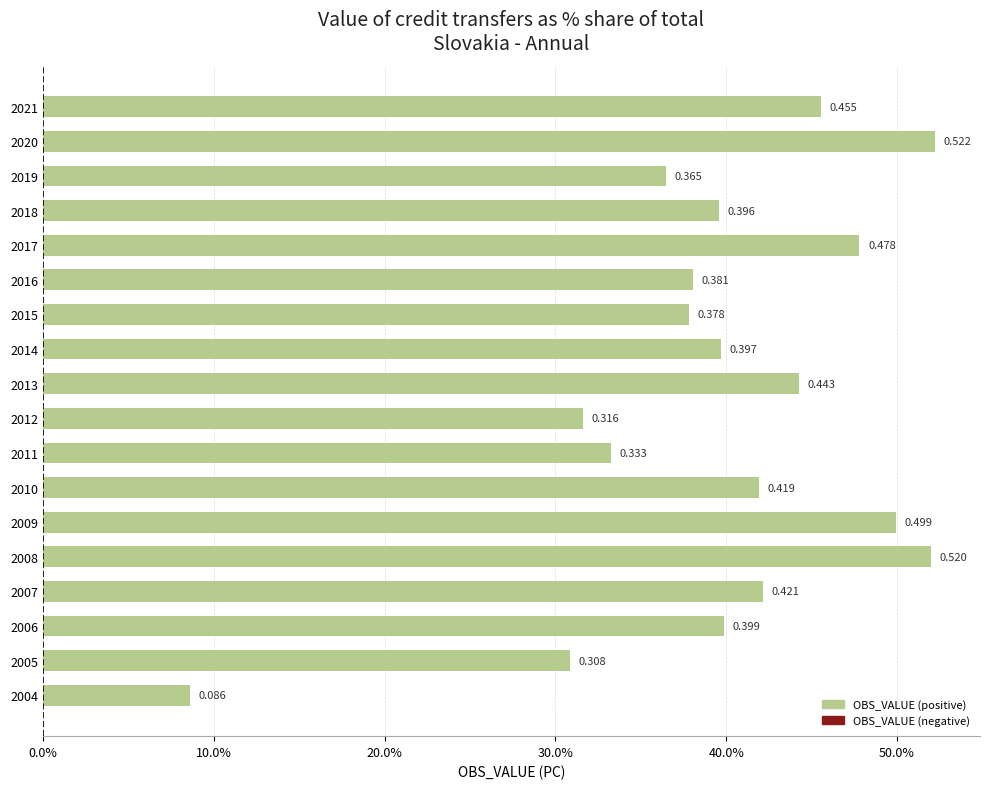

Are the bars horizontal?

Yes